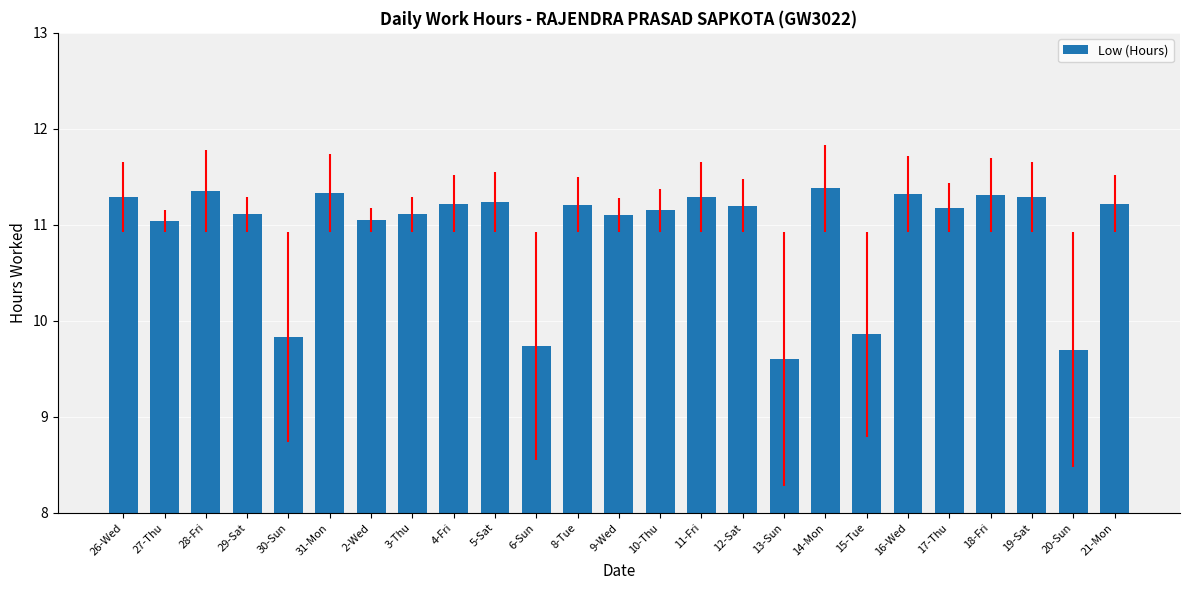

What is the difference between the maximum and minimum values?

1.8